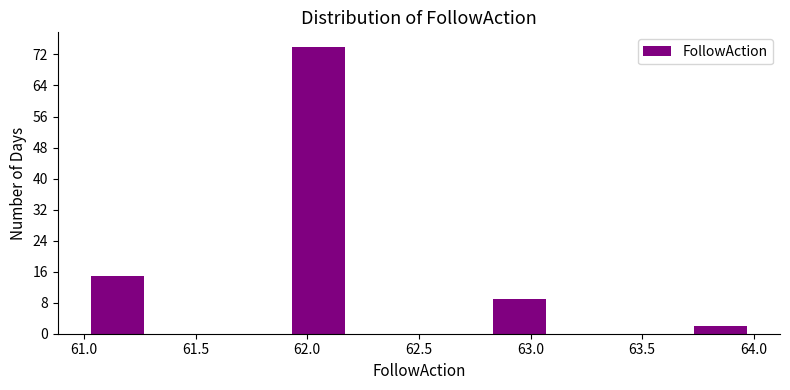

Reading left to right, transcribe this chart: for each bar, give the range it covers on the x-axis and its height. The values are not printed on the chart, so give them approximately, as read against the axis.

61.0 to 61.3: 15
61.3 to 61.6: 0
61.6 to 61.9: 0
61.9 to 62.2: 74
62.2 to 62.5: 0
62.5 to 62.8: 0
62.8 to 63.1: 9
63.1 to 63.4: 0
63.4 to 63.7: 0
63.7 to 64.0: 2